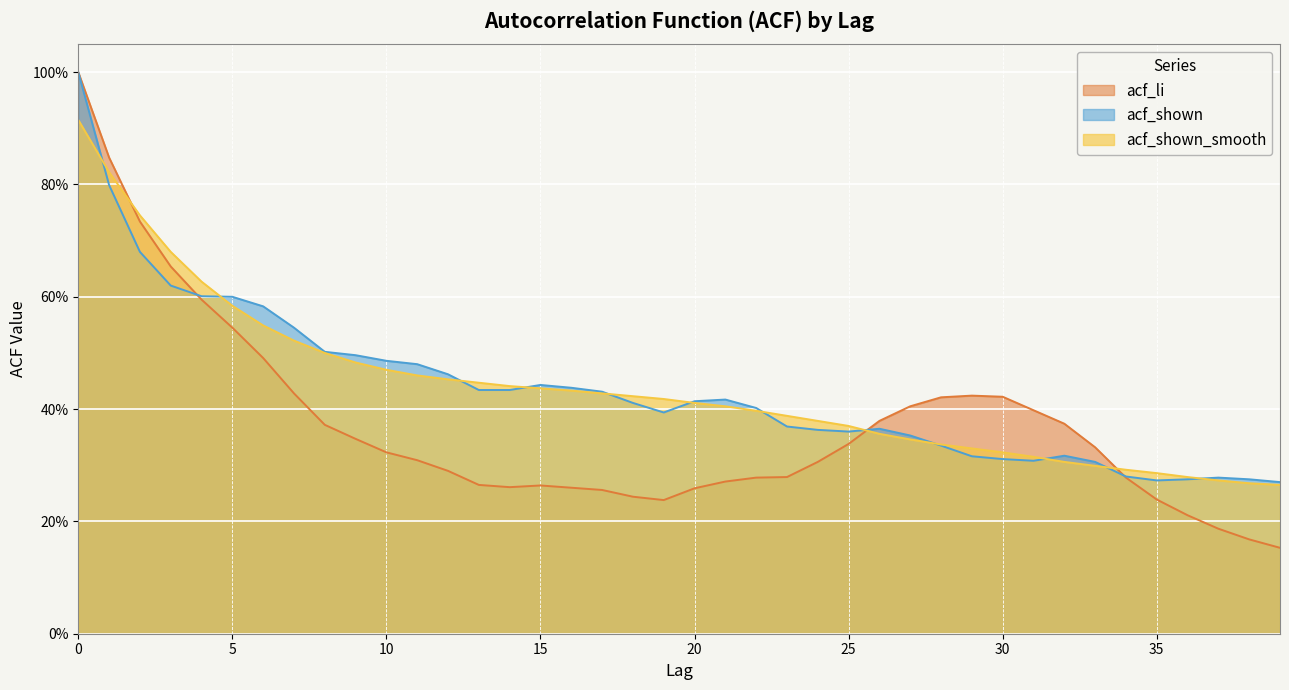

Rank the series at 31 from highest to lowest value.

acf_li, acf_shown_smooth, acf_shown